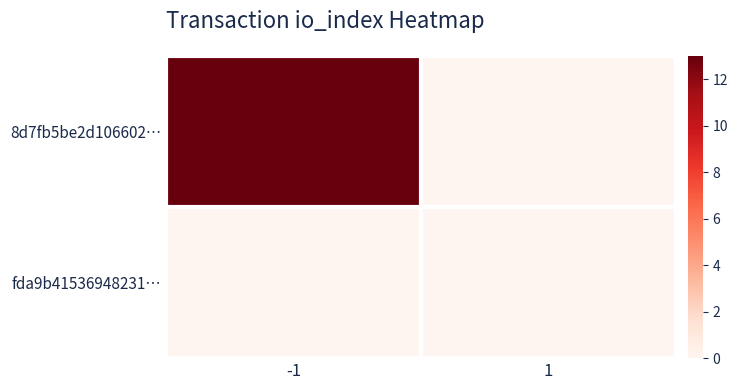

Reading left to right, list all the values displayed in this chart.

8d7fb5be2d106602…: -1=13	1=0
fda9b41536948231…: -1=0	1=0